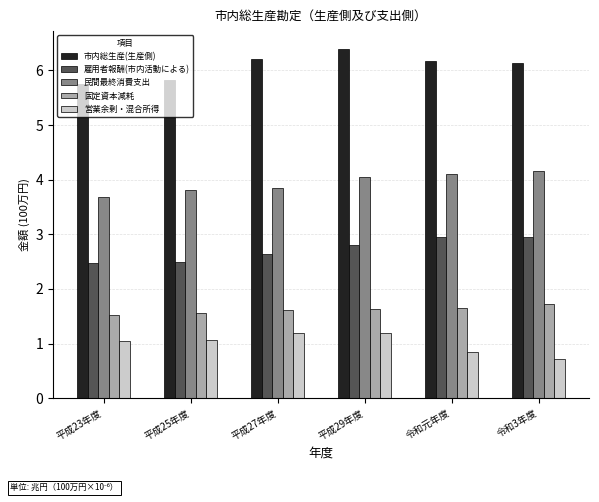

What is the label of the 1st bar from the right?

令和3年度